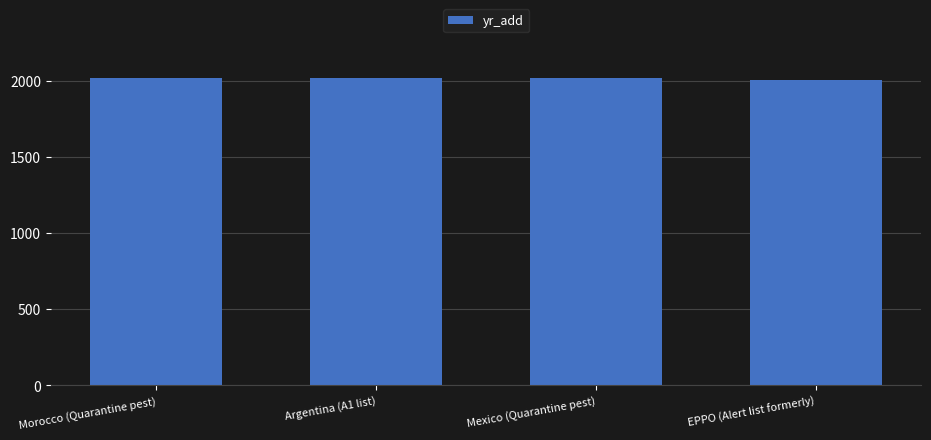

What is the sum of all values?

8061